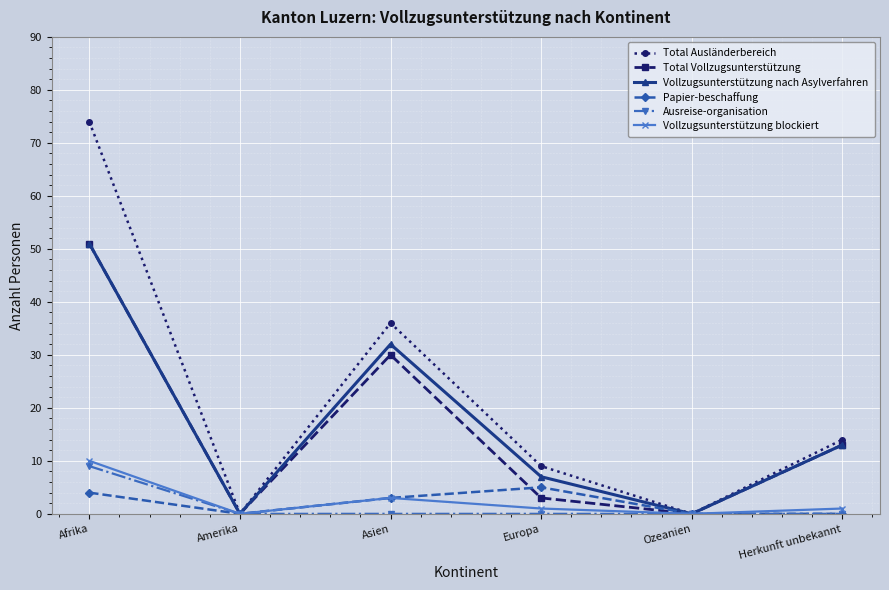

How many Papier-beschaffung values are between 0 and 4?

5